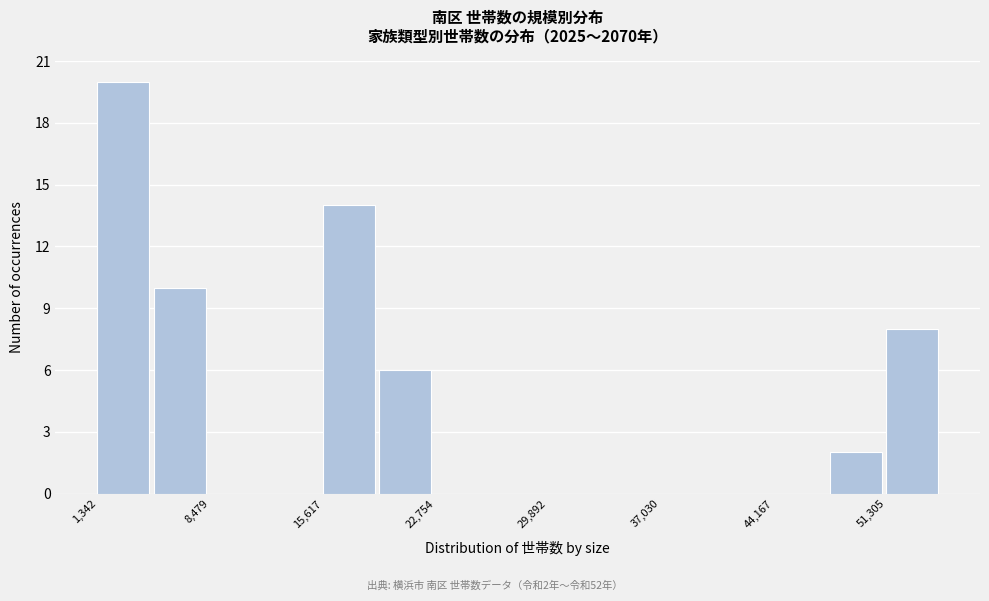

Around what value on the x-axis is the tallest bar? Give the approximate position of its centre, as read against the axis.

3000